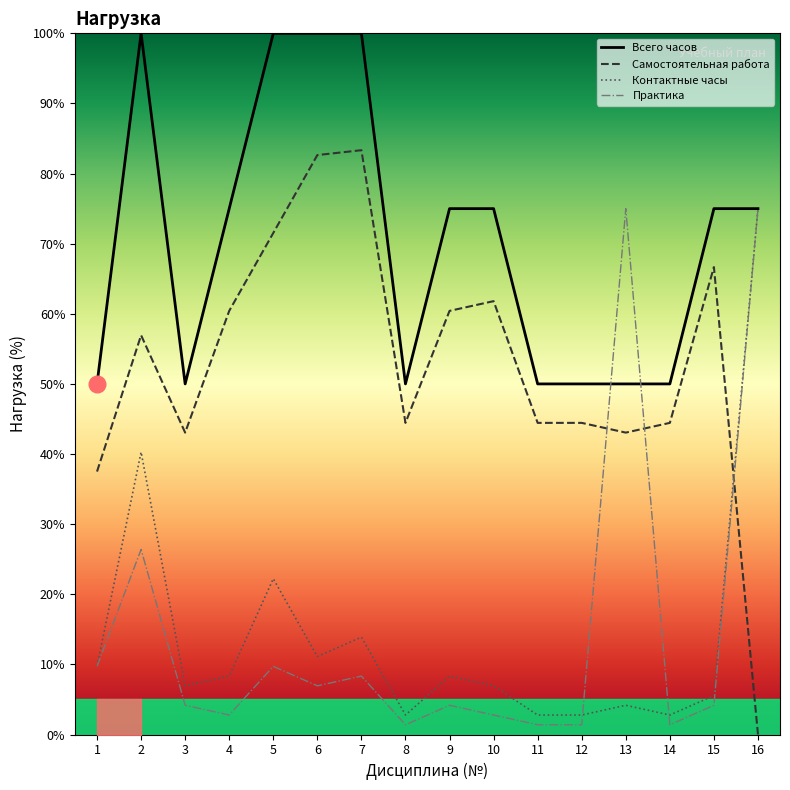

Between 6 and 9, which series saw the biggest shift?

Всего часов